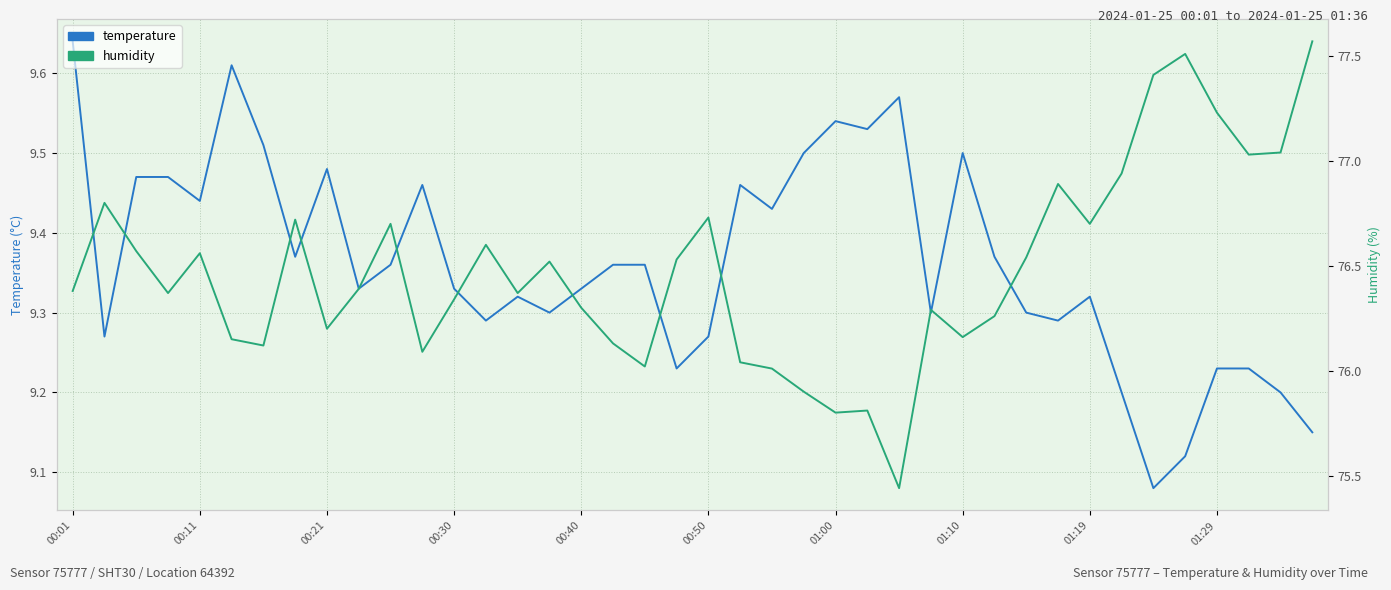

What is the sum of the humidity values at 38 and 12?

153.4